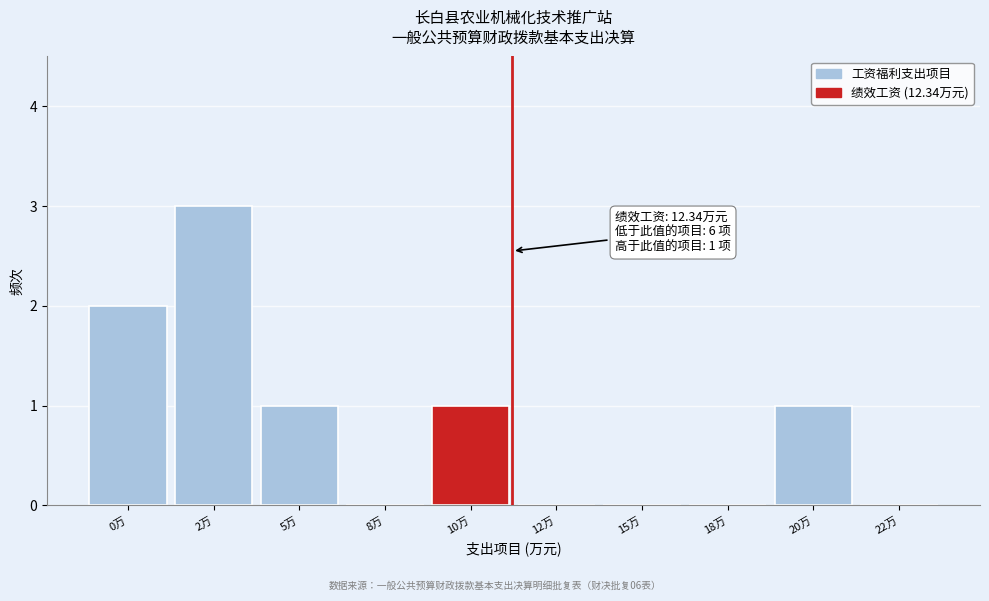

Reading left to right, what are all the values shown in this chart?

0万=2	2万=3	5万=1	8万=0	10万=1	12万=0	15万=0	18万=0	20万=1	22万=0